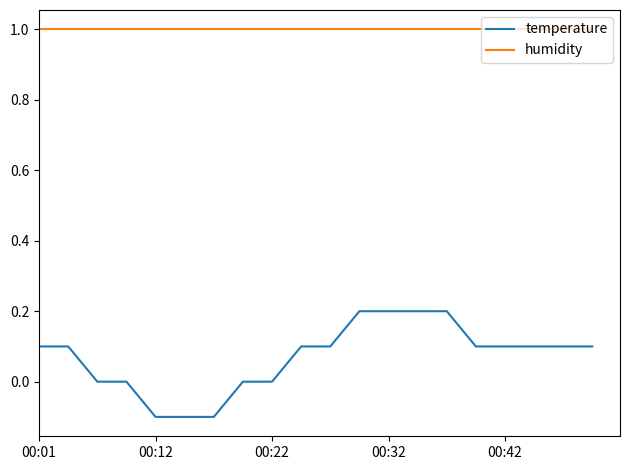

Which series has the widest spread of values?

temperature